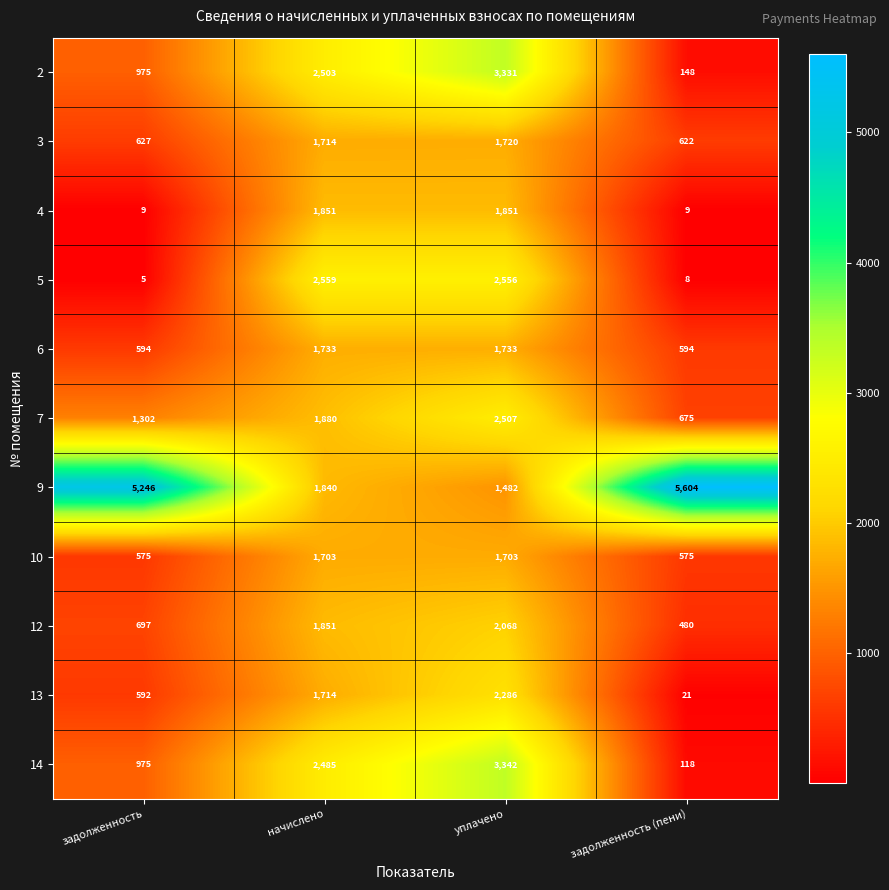

What is the sum of all 2 values?

6957